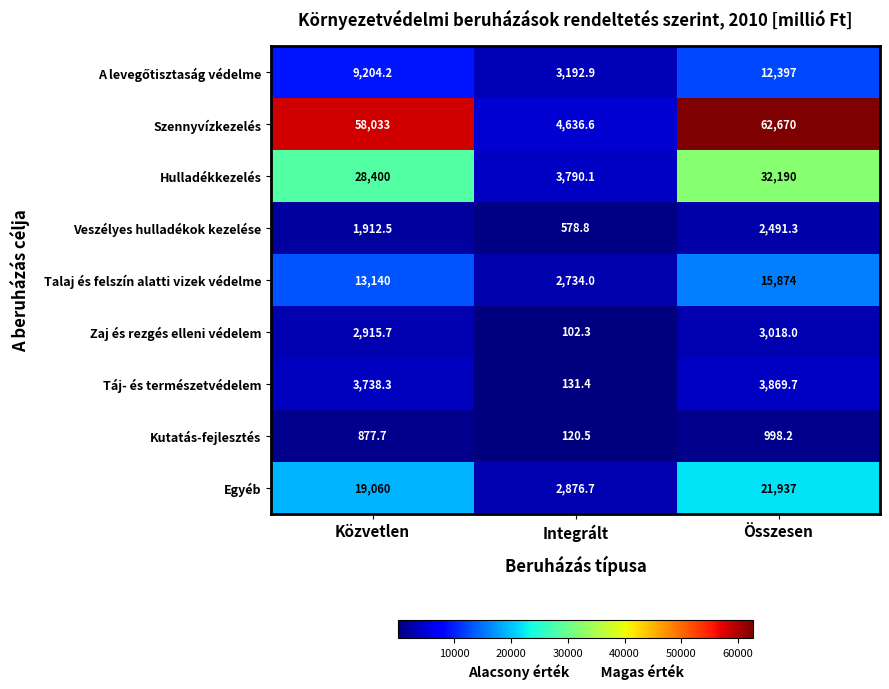

Which series changed the most between Közvetlen and Integrált?

Szennyvízkezelés